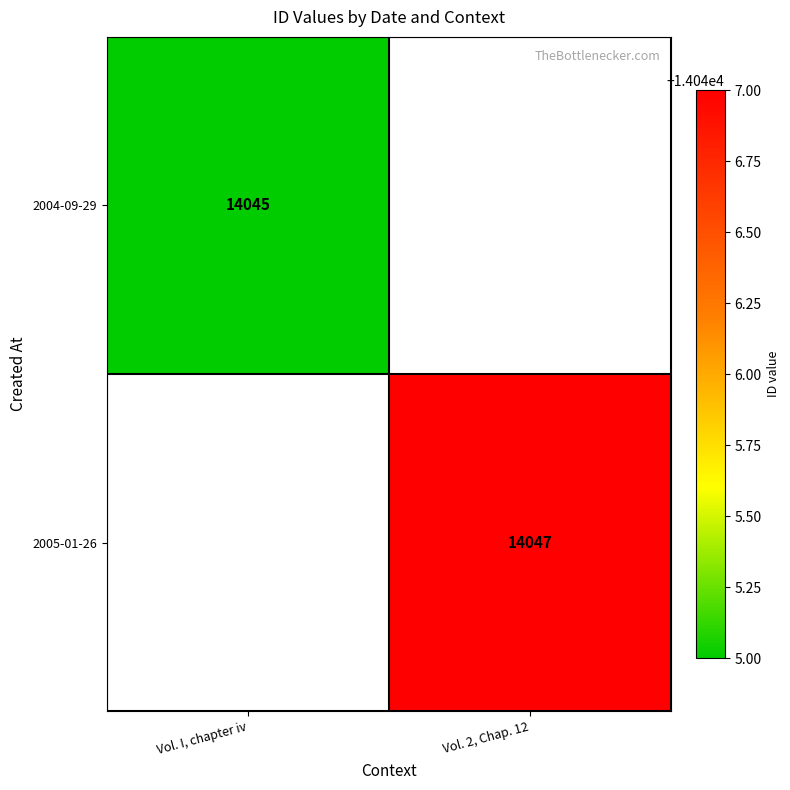

At which category does the chart reach its peak across all series?

Vol. 2, Chap. 12